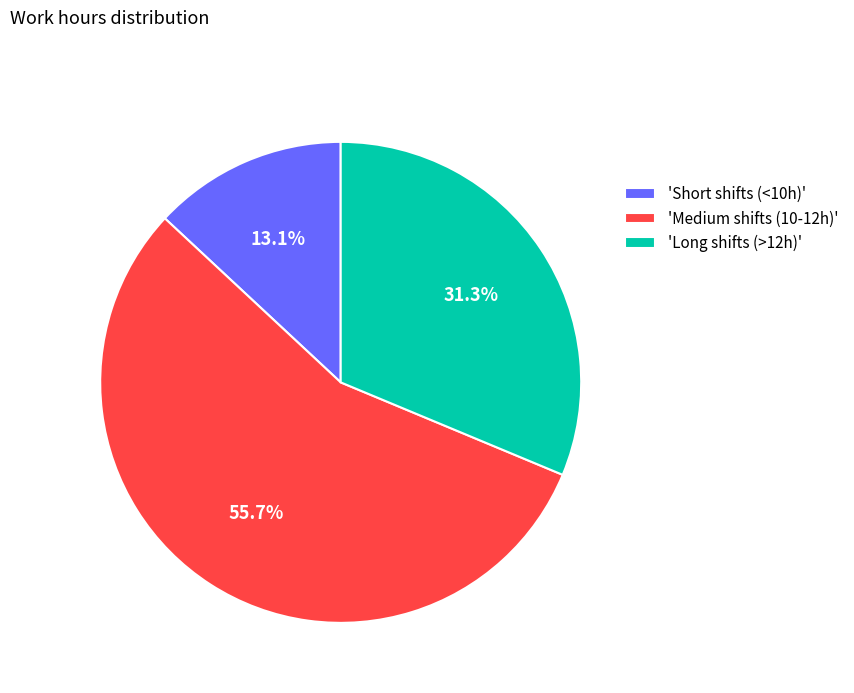

Which slice represents more than half of the pie?

'Medium shifts (10-12h)'